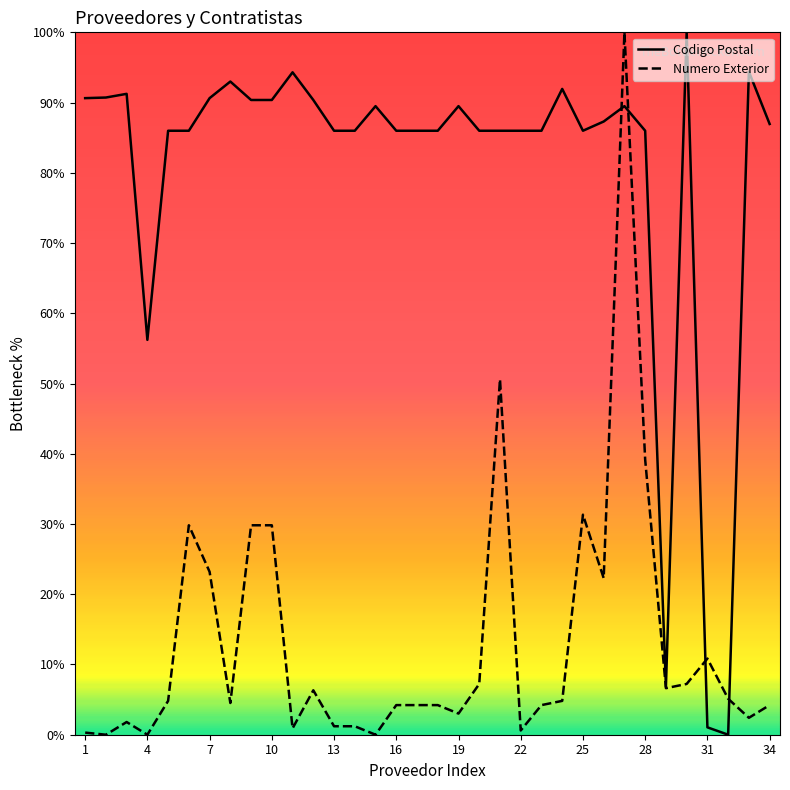

List the series in order of their overall mean, highest first.

Codigo Postal, Numero Exterior